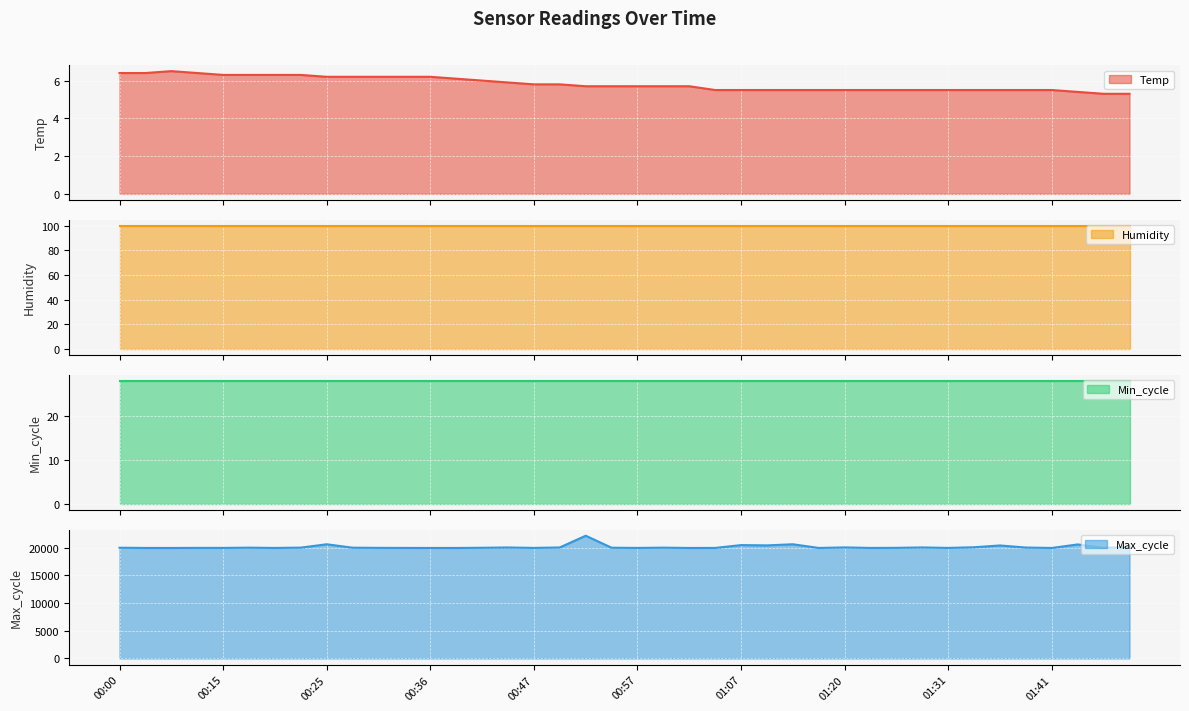

What is the label of the 5th point from the right?

01:38